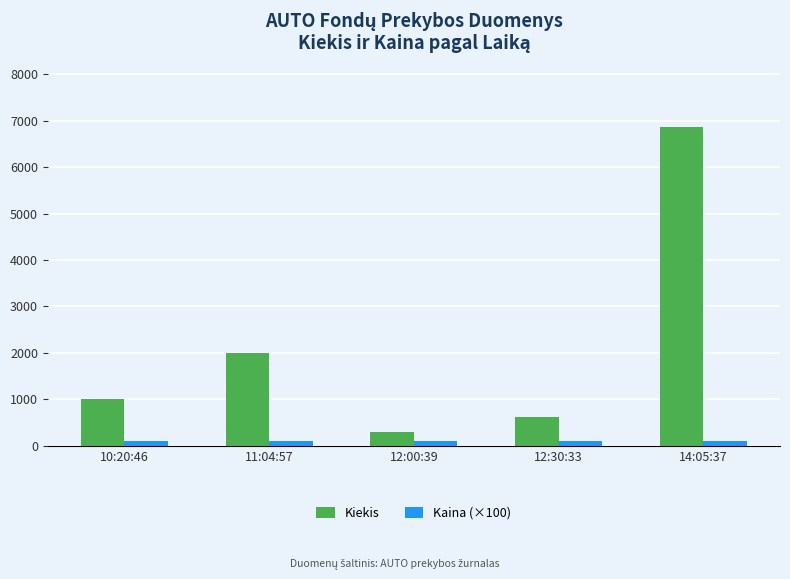

What is the greatest value displayed?

6872.0